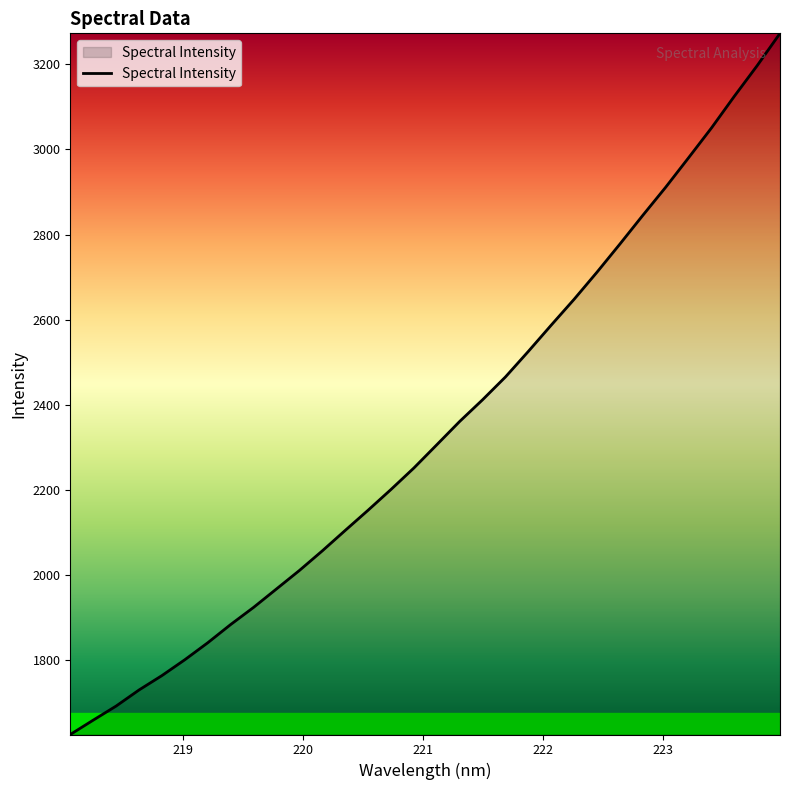

What is the difference between the maximum and minimum values?

1647.0